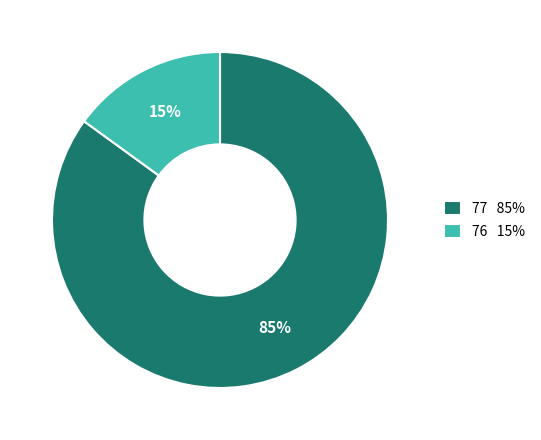

True or false: 76 15% accounts for 15% of the total.

True